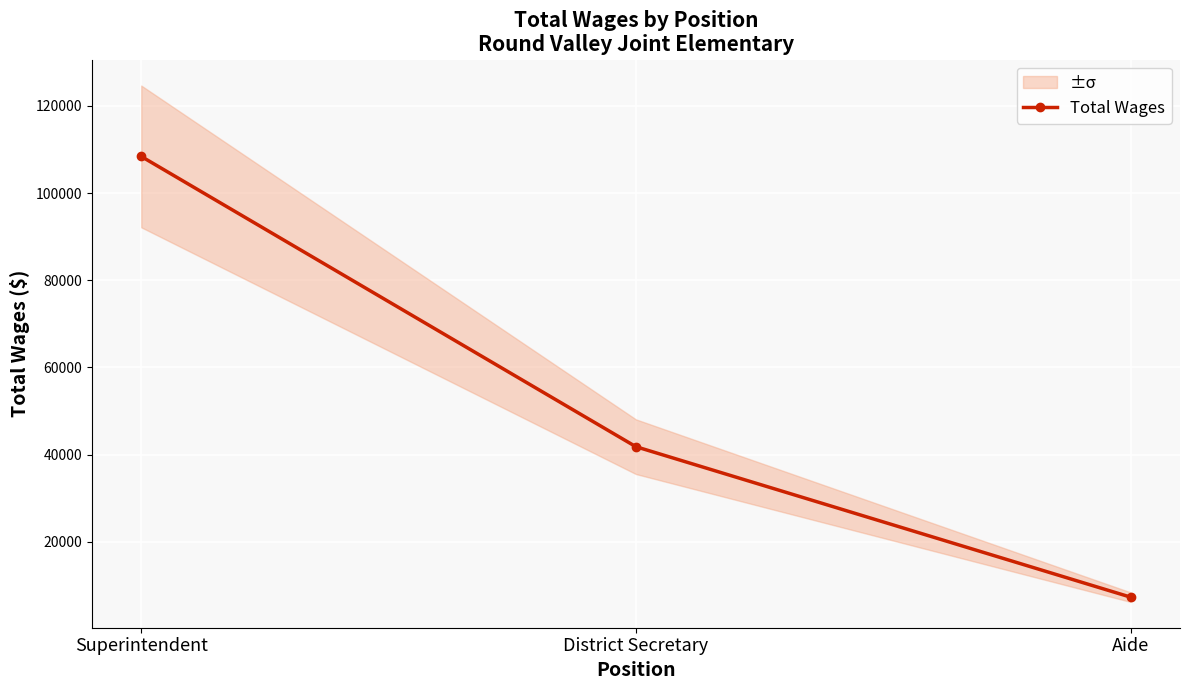

What is the ratio of the value at Aide to the value at District Secretary?

0.2